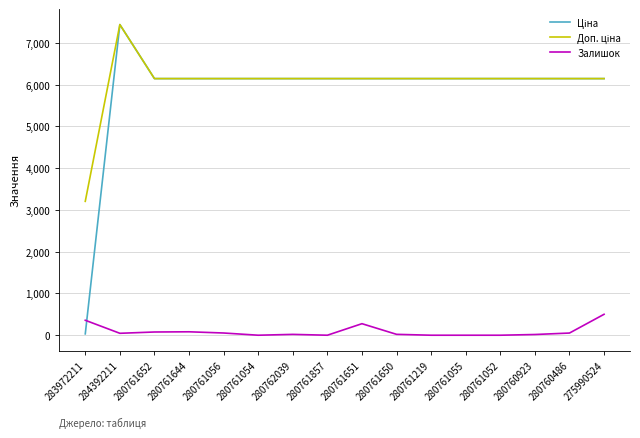

At which category is the sum across all series the highest?

284392211